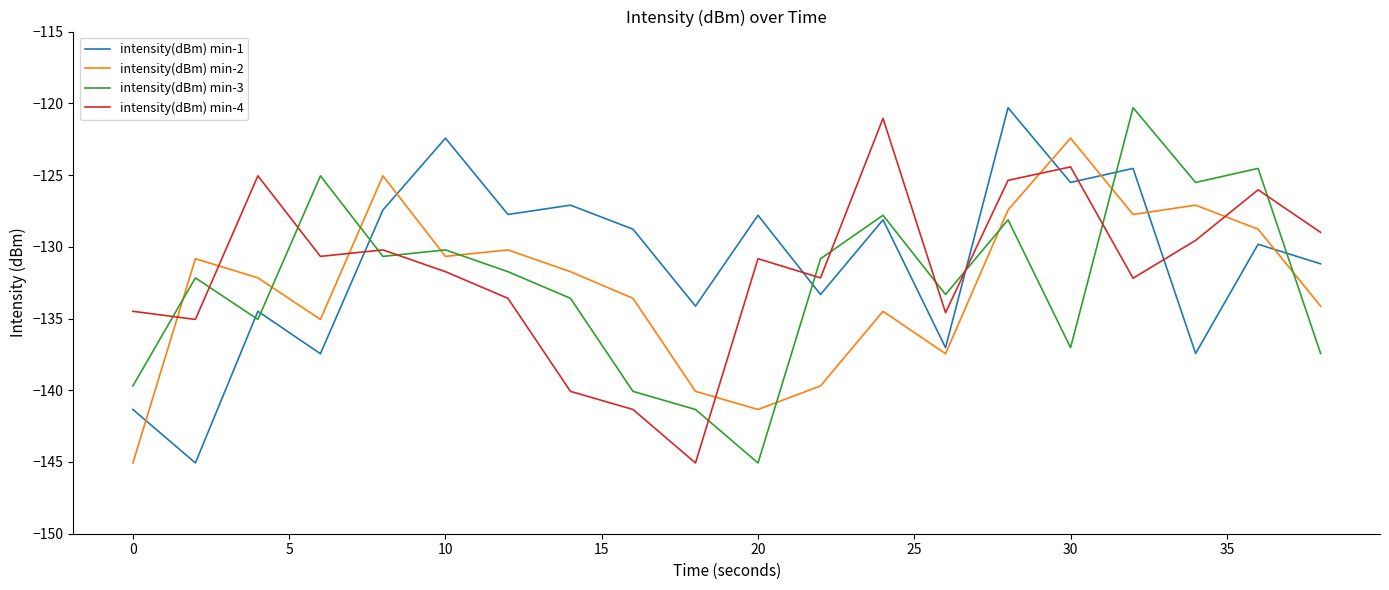

Which series has the largest total across all categories?

intensity(dBm) min-1